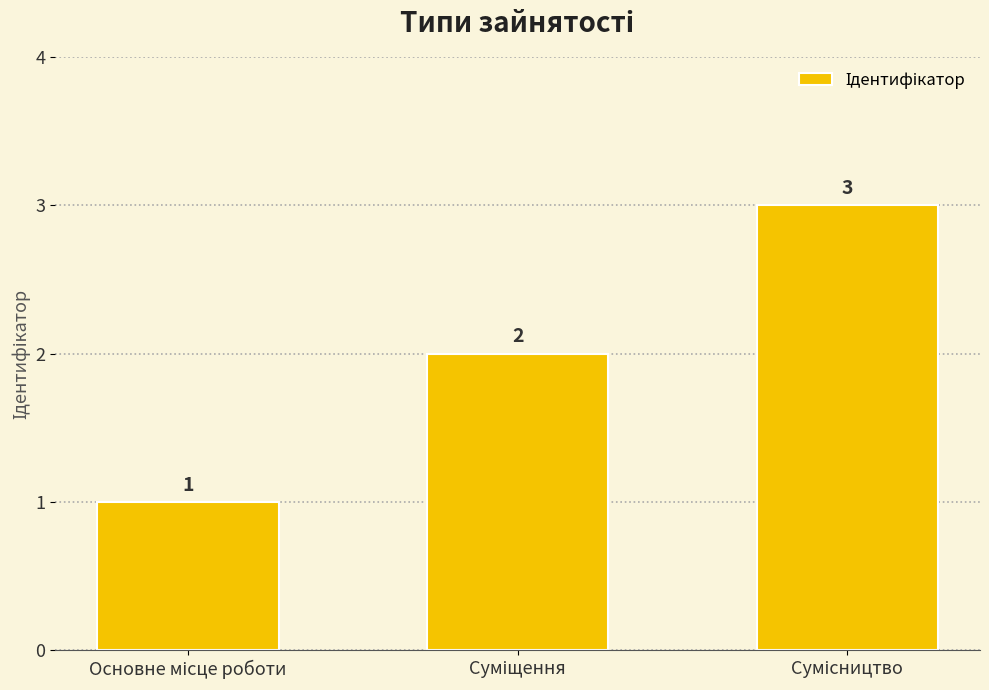

What is the maximum value shown in the chart?

3